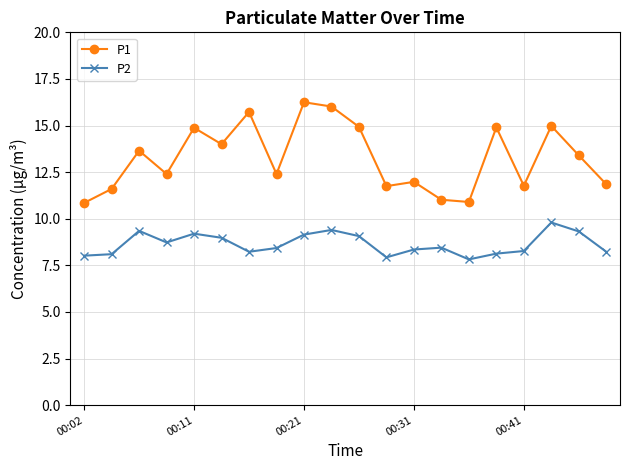

At how many categories does at least one series exceed 9?

20